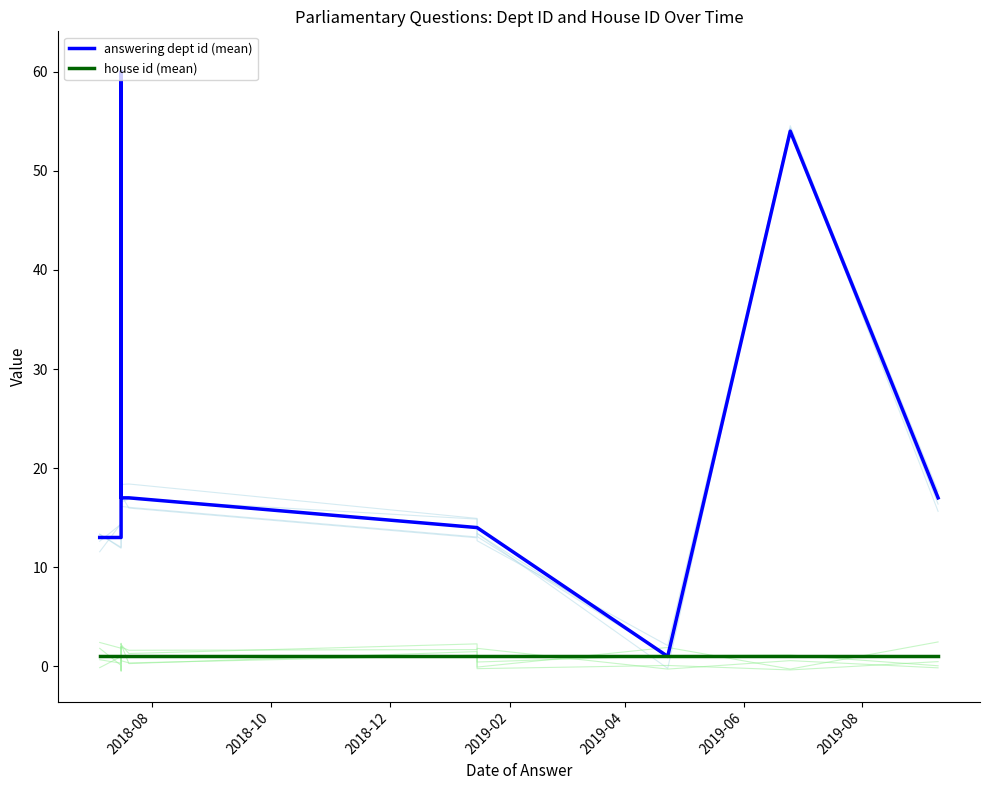

True or false: house id (mean) has more than 2 interior local peaks.

False